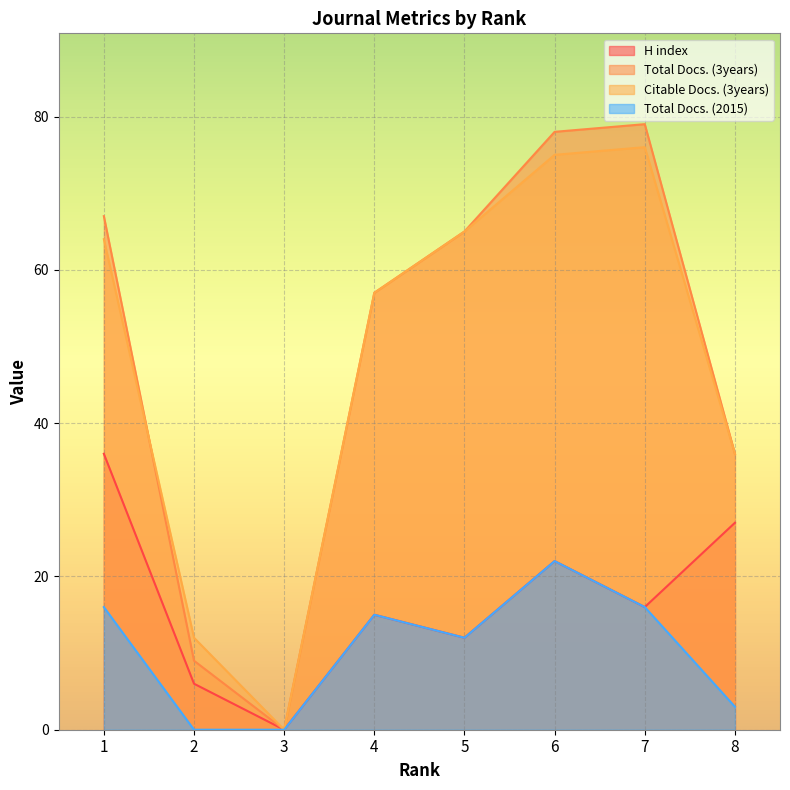

The H index series shows 22 at 6. True or false?

True